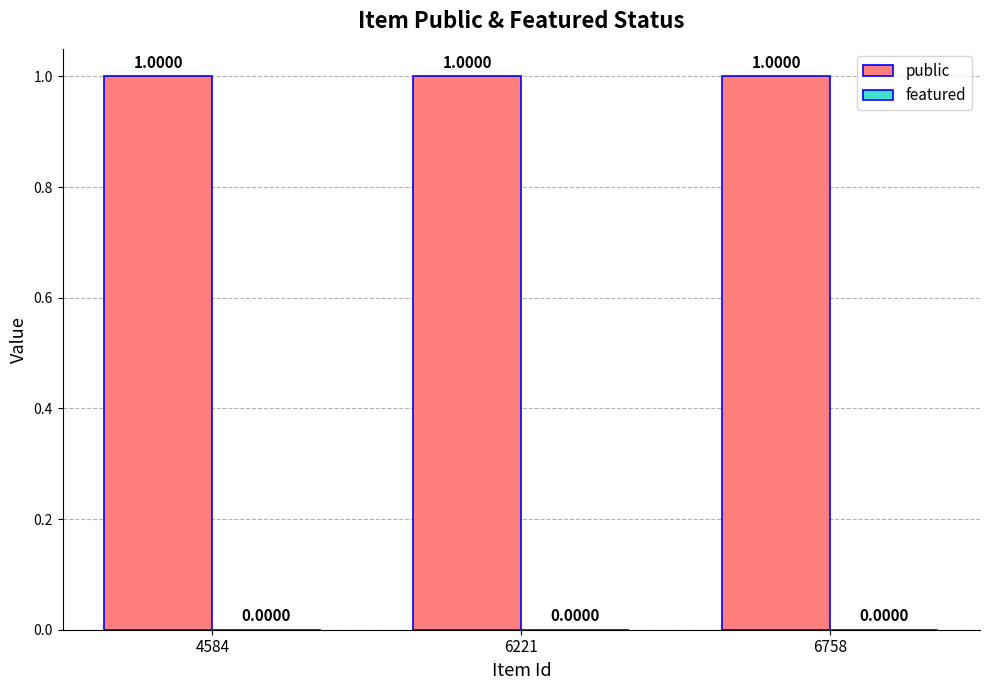

The value of featured at 4584 is 0. True or false?

True